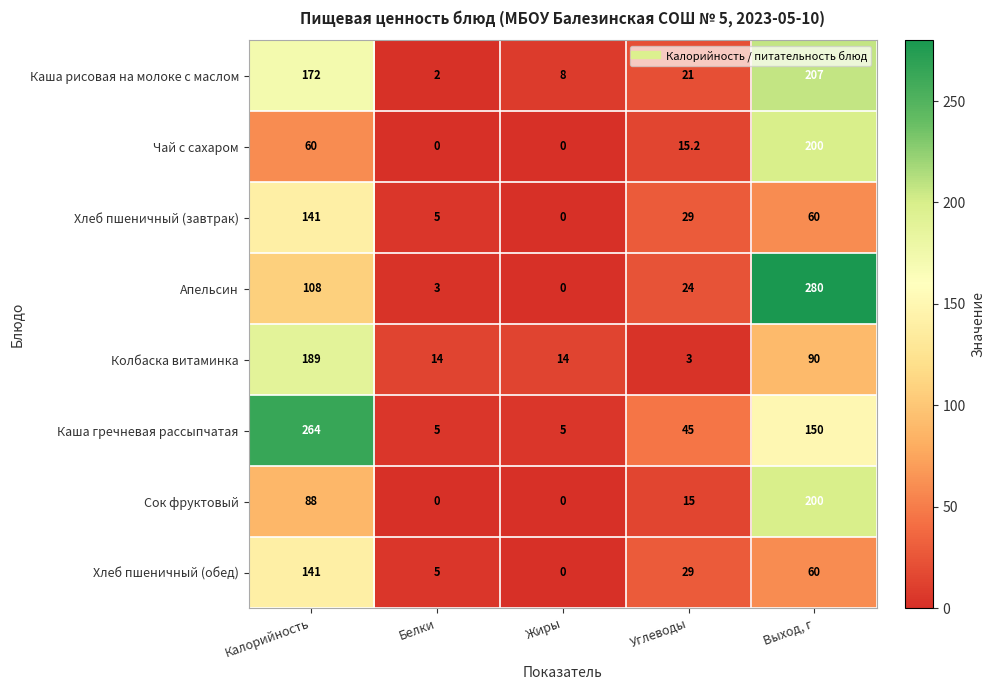

Count the number of categories in the chart.

5